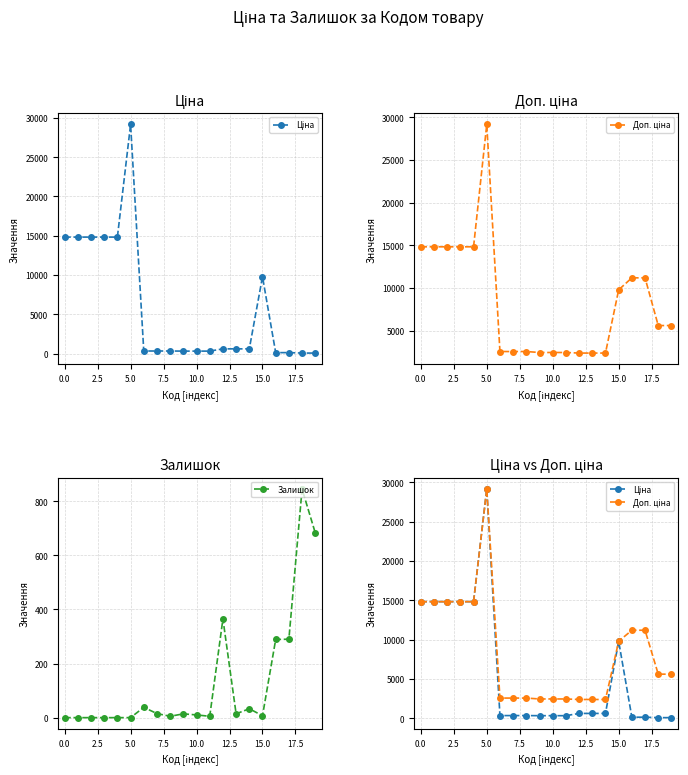

Reading left to right, what are all the values shown in this chart?

Ціна: 14817.6	14817.6	14817.6	14817.6	14817.6	29152.3	318.3	318.3	318.3	304.1	304.1	304.1	591.6	591.6	591.6	9775.5	111.8	111.8	55.9	55.9
Доп. ціна: 14817.6	14817.6	14817.6	14817.6	14817.6	29152.3	2546.4	2546.4	2546.4	2432.8	2432.8	2432.8	2366.5	2366.5	2366.5	9775.5	11182.0	11182.0	5591.0	5591.0
Залишок: 0.0	0.0	0.0	0.0	0.0	0.0	38.0	15.0	5.0	14.0	10.0	5.0	365.0	14.0	33.0	7.0	289.0	290.0	845.0	683.0